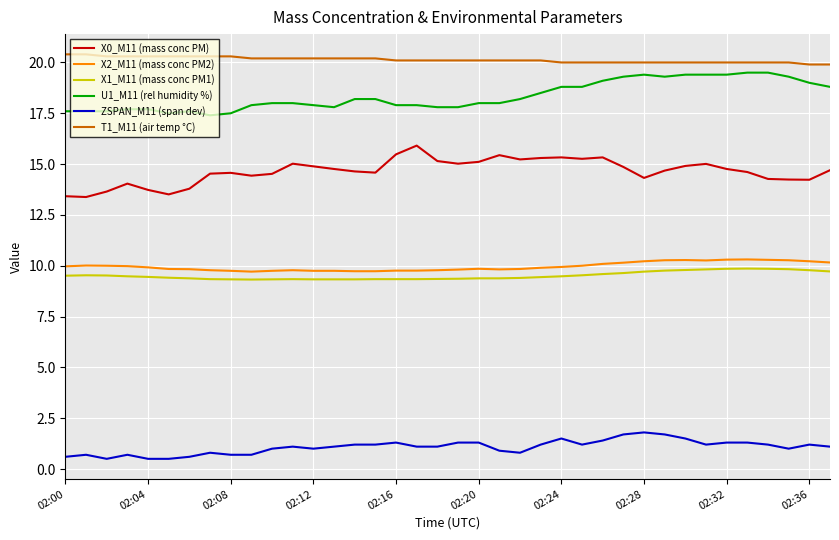

What is the difference between the maximum and minimum values in the ZSPAN_M11 (span dev) series?

1.3